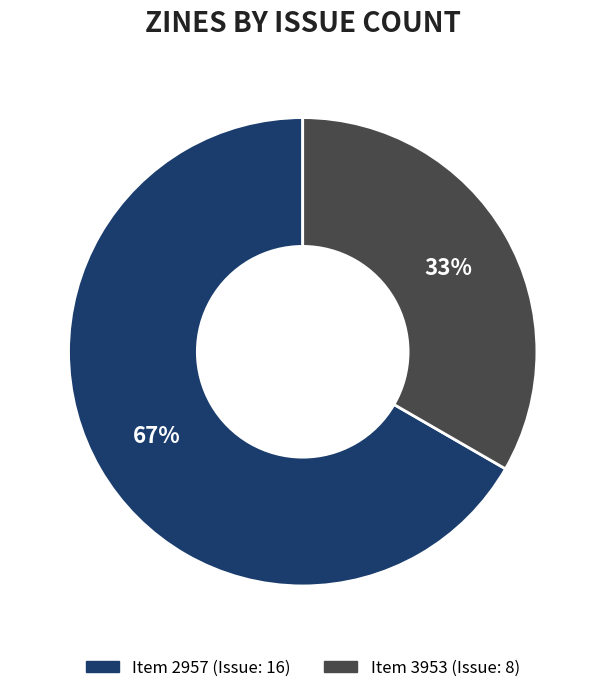

To the nearest percent, what is the average slice percentage?

50%